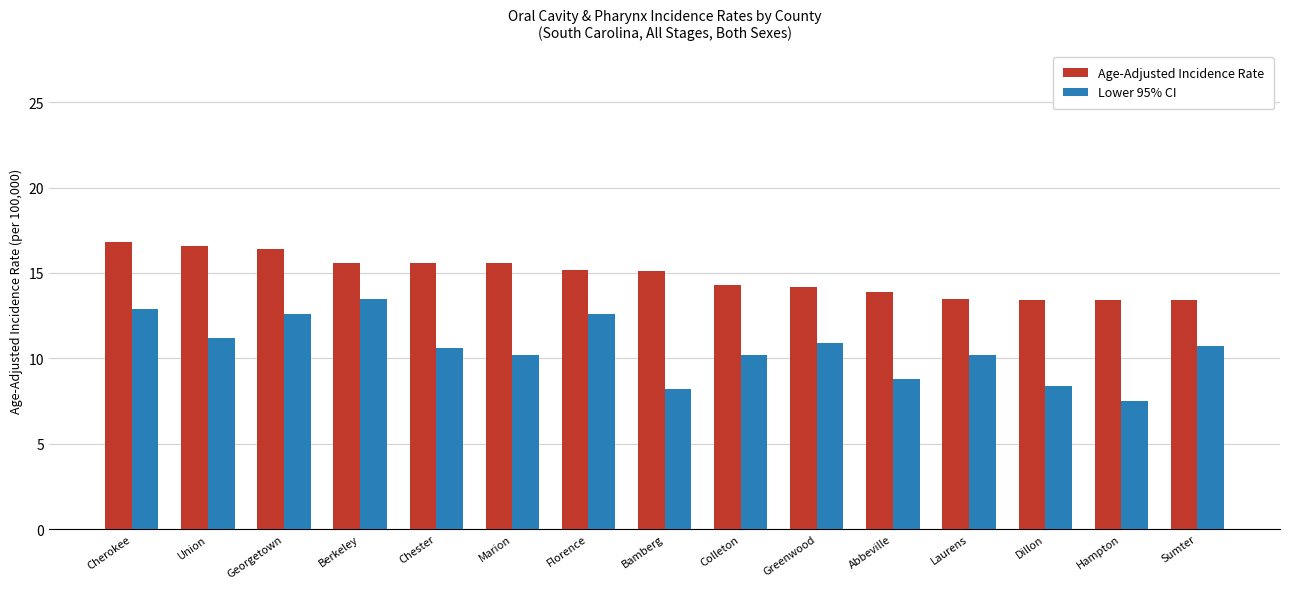

Is the value of Age-Adjusted Incidence Rate at Union greater than the value of Lower 95% CI at Florence?

Yes